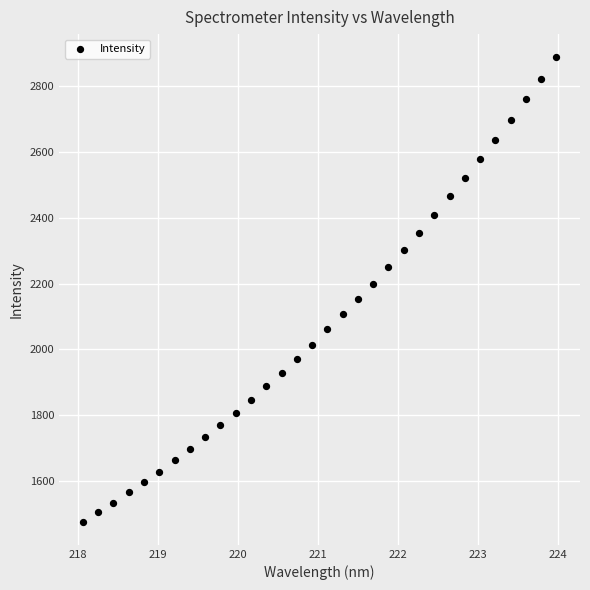

What is the range of X values (max minus min)?

5.9